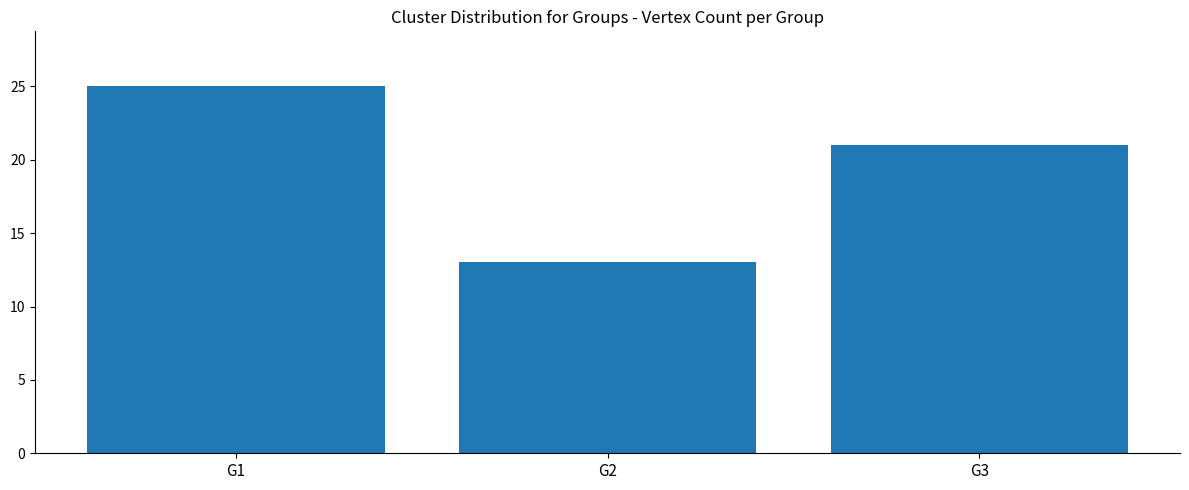

Are the bars horizontal?

No